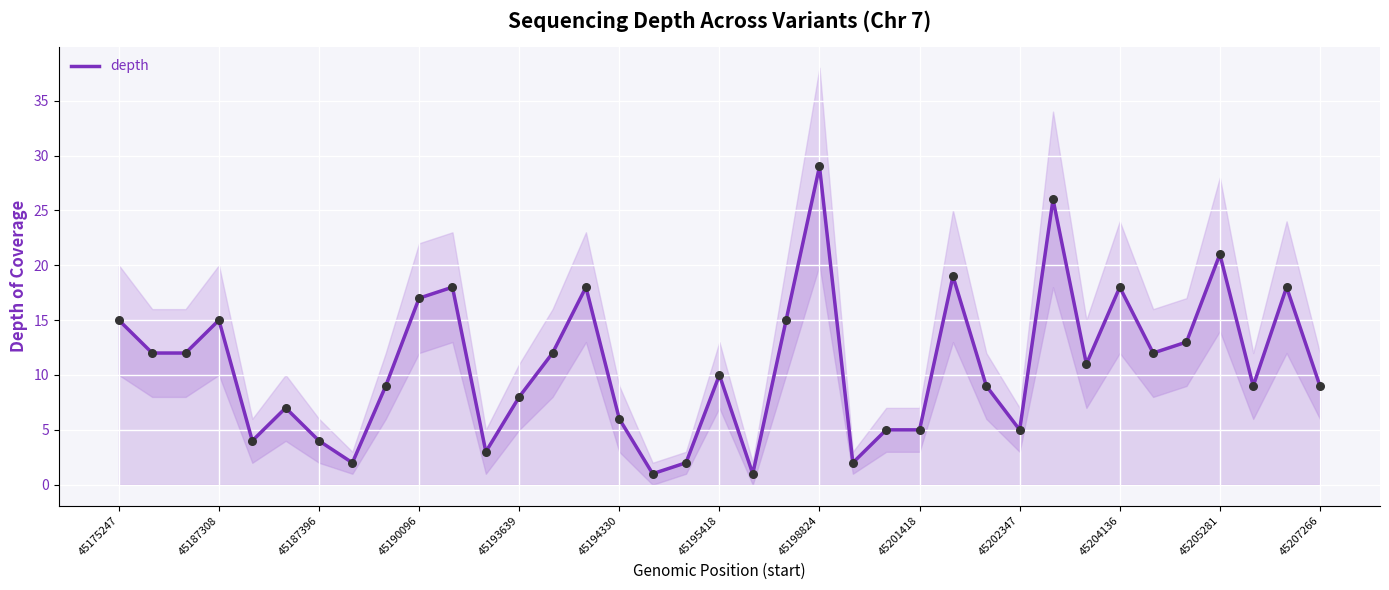

What is the highest value of the depth series?

29